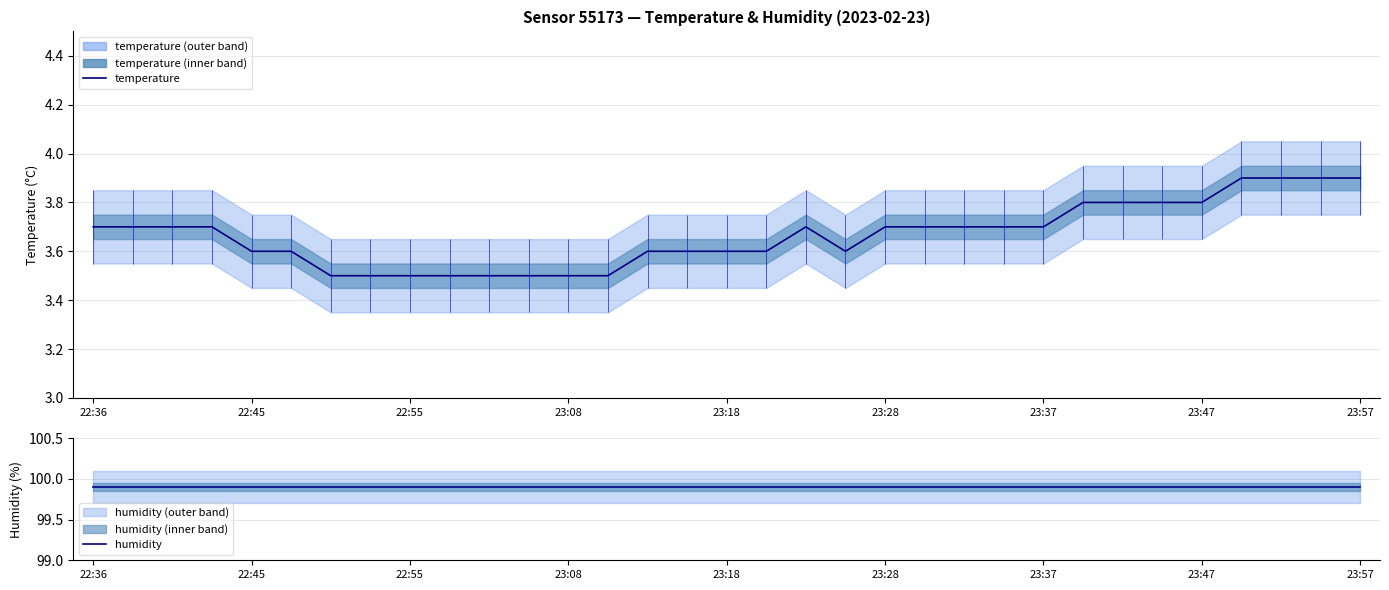

Count the temperature values in the range 3 to 4.

33